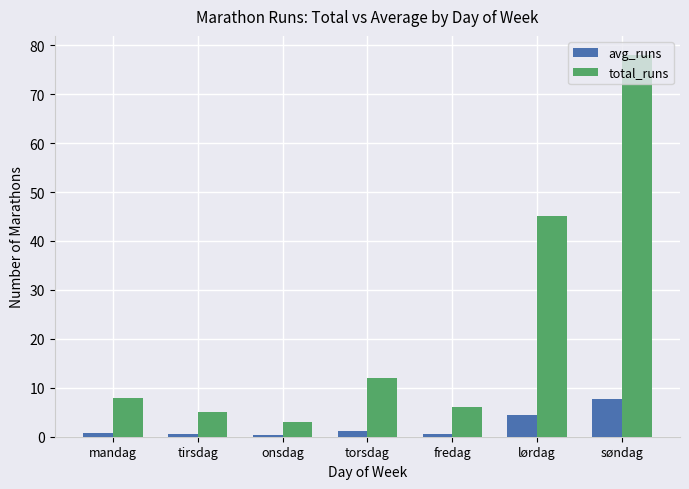

Which series has the largest range (max minus min)?

total_runs